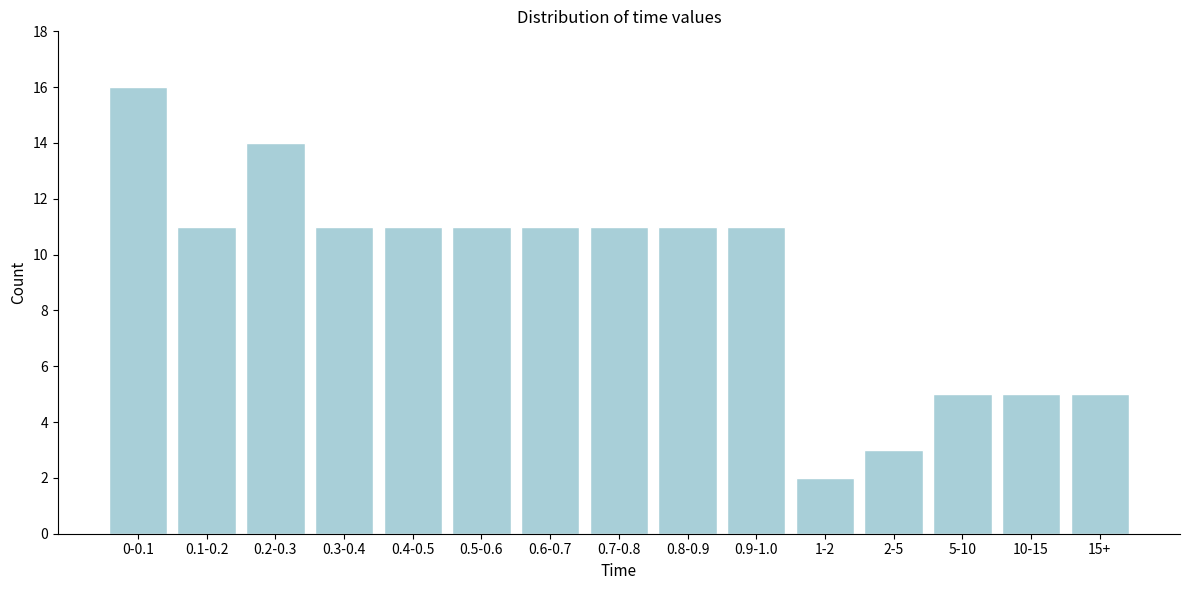

Reading left to right, what are all the values shown in this chart?

0-0.1=16	0.1-0.2=11	0.2-0.3=14	0.3-0.4=11	0.4-0.5=11	0.5-0.6=11	0.6-0.7=11	0.7-0.8=11	0.8-0.9=11	0.9-1.0=11	1-2=2	2-5=3	5-10=5	10-15=5	15+=5